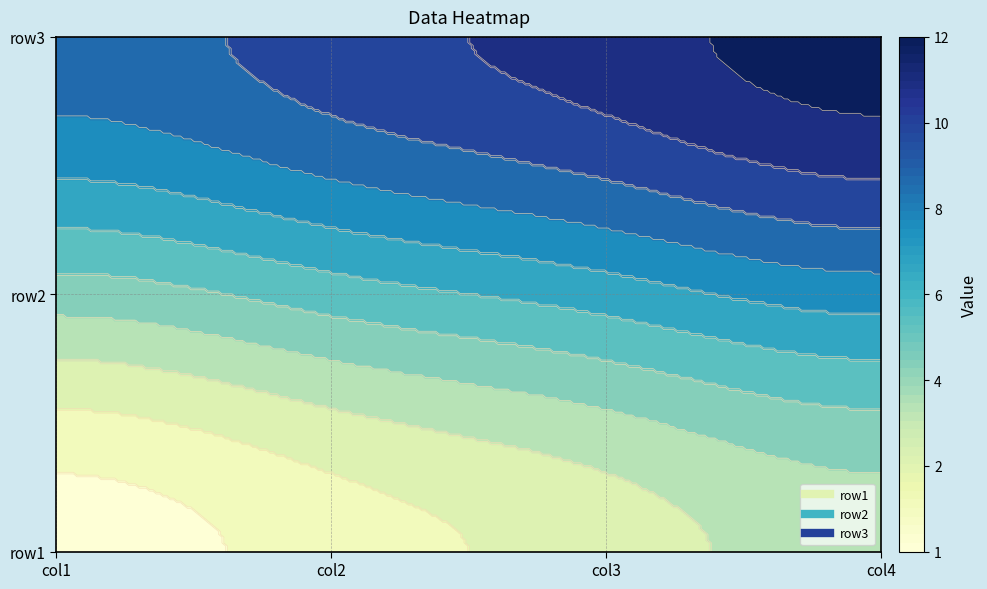

Rank the categories by row1 value from lowest to highest.

0, 1, 2, 3